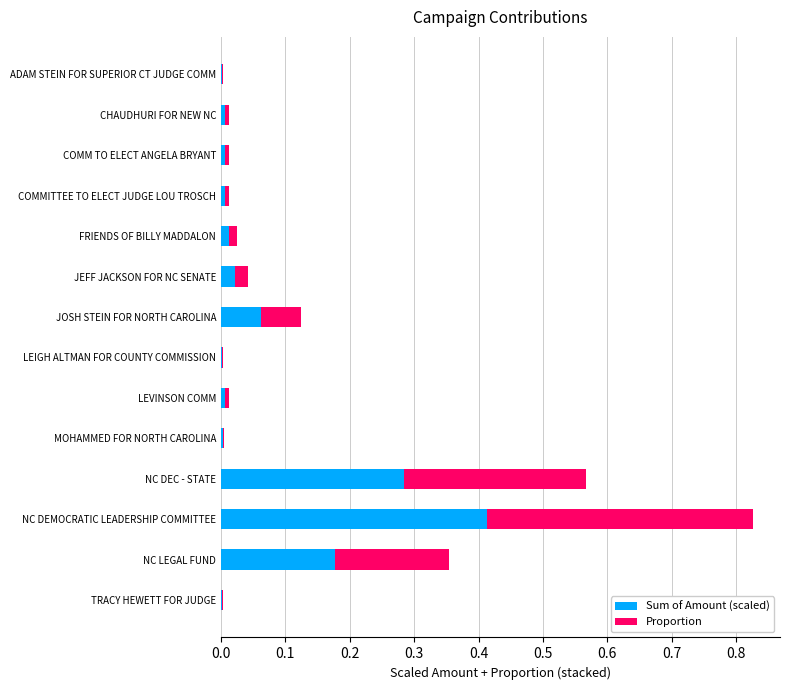

The Sum of Amount (scaled) series shows 0.5 at NC DEC - STATE. True or false?

False